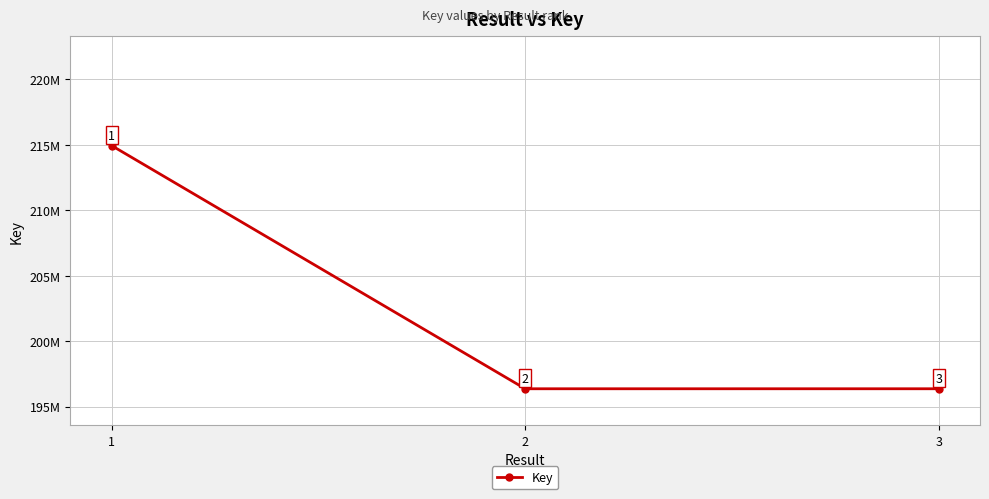

List the labels in order of value, smallest first.

2, 3, 1